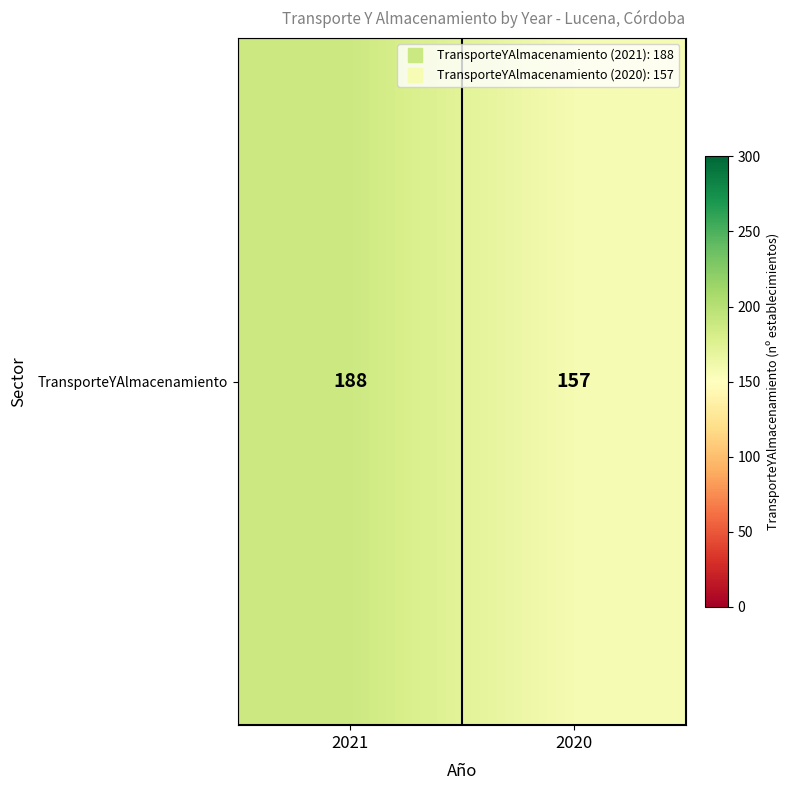

What is the change in value from 2021 to 2020?

-31